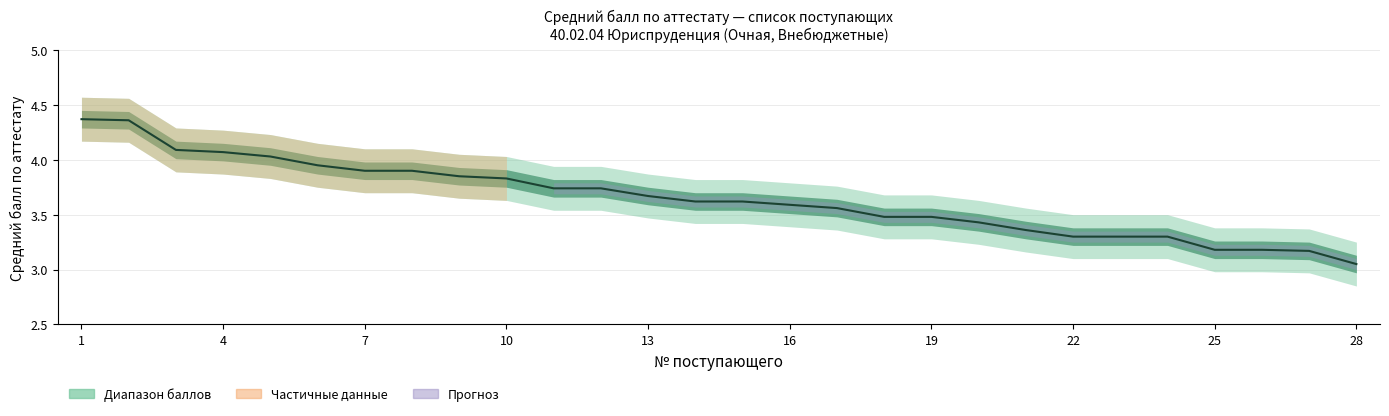

Between 2 and 5, which series saw the biggest shift?

Средний балл (mid)